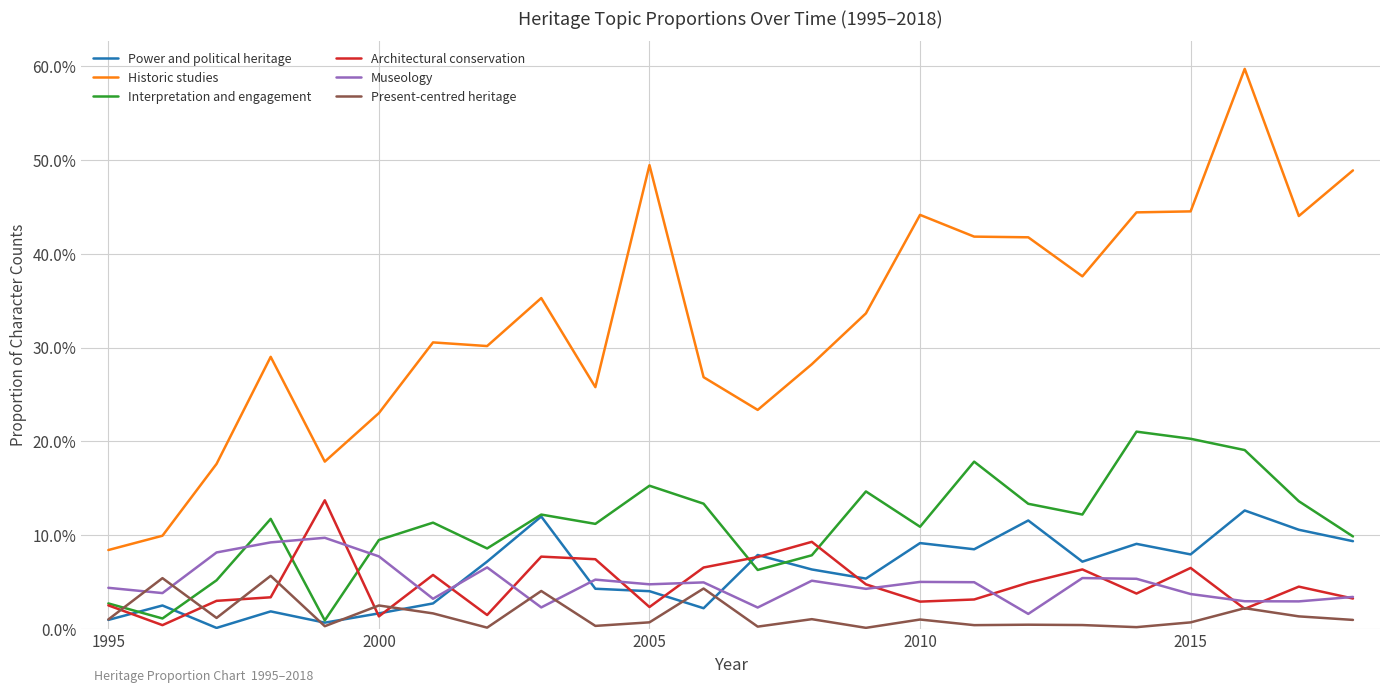

Where is the first local minimum for Museology?

1995